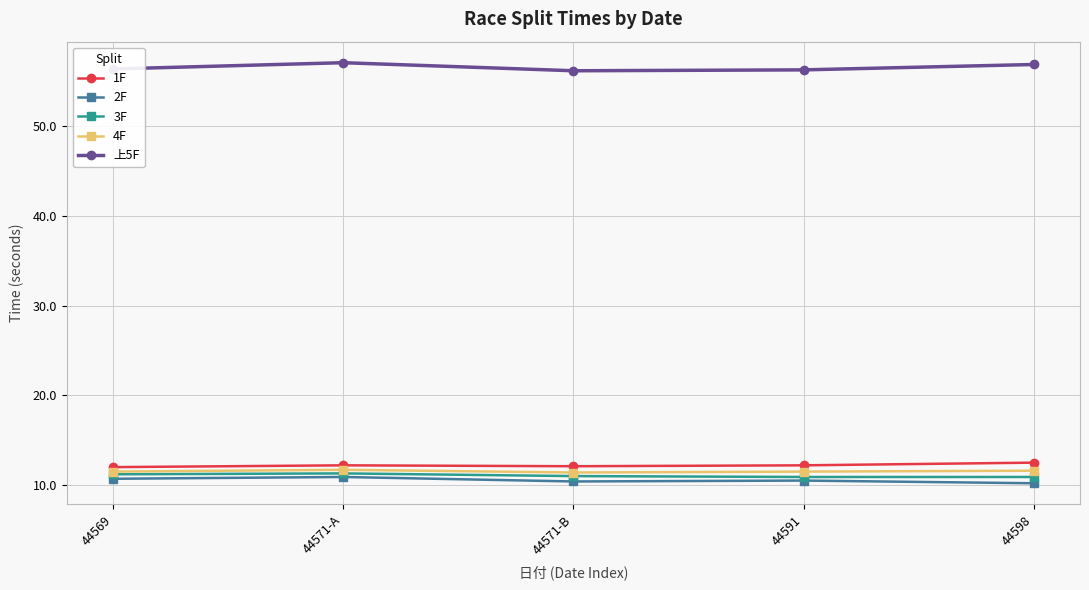

What is the difference between the highest and lowest values at 44591?

45.8